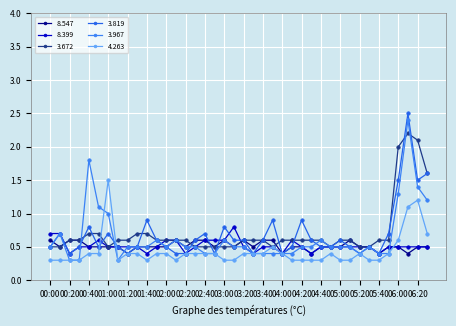

How many lines are shown in the chart?

6